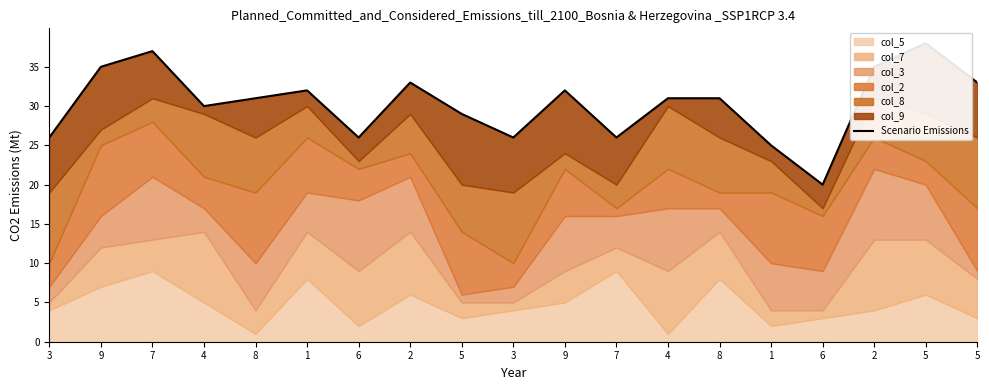

Where is the first local minimum?

4